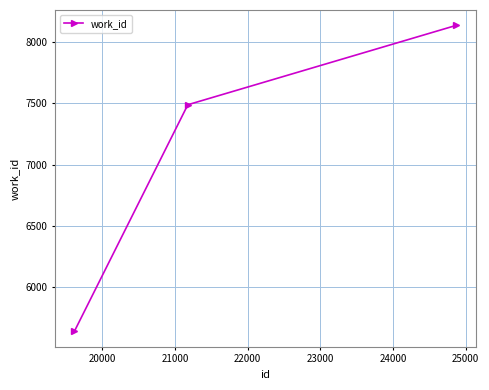

What is the sum of all values?

21260